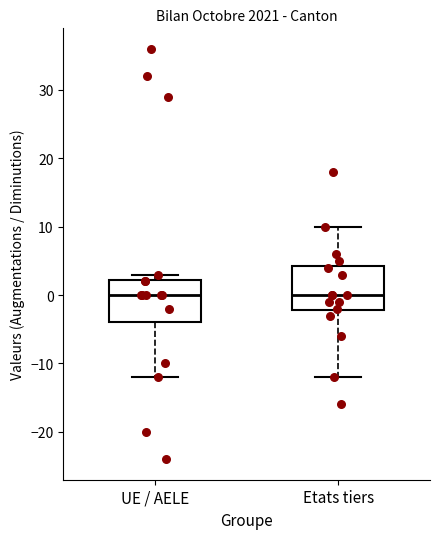

Where is the lower edge of the box for Etats tiers on the y-axis? The values are not printed on the chart, so give them approximately, as read against the axis.

-2